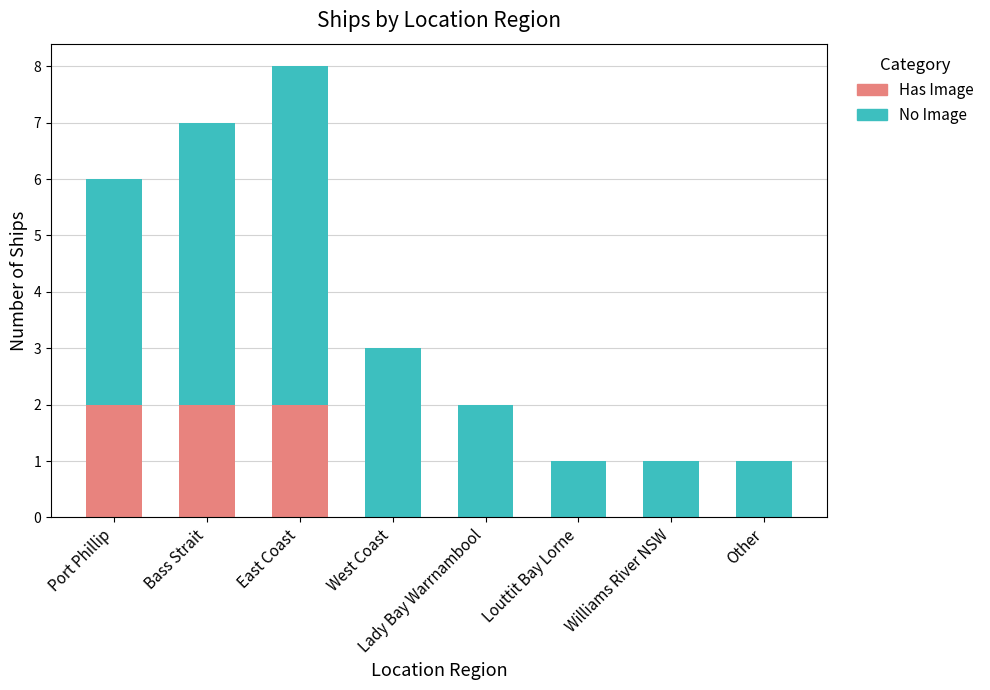

What is the total value across all series at West Coast?

3